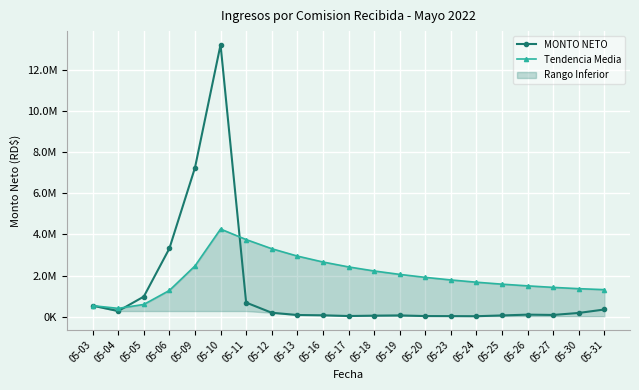

The MONTO NETO series shows 32419.9 at 05-20. True or false?

True